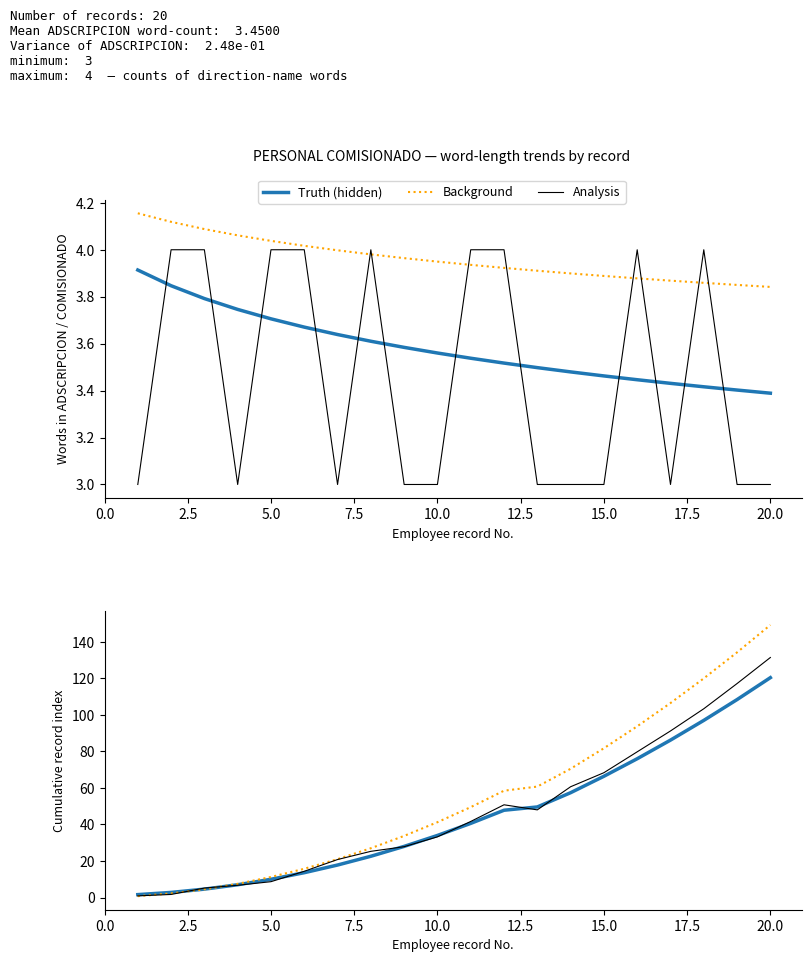

The value of Truth (hidden) at 20.0 is 47.5. True or false?

False